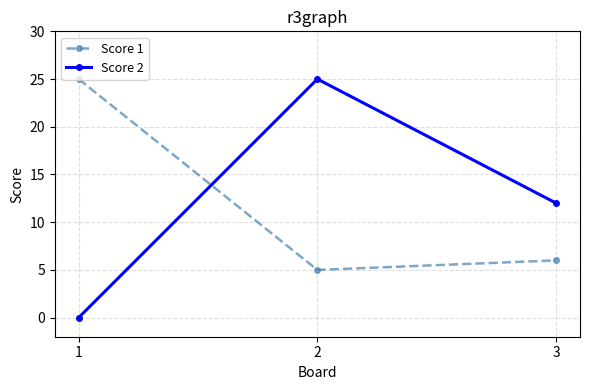

What is the sum of all Score 2 values?

37